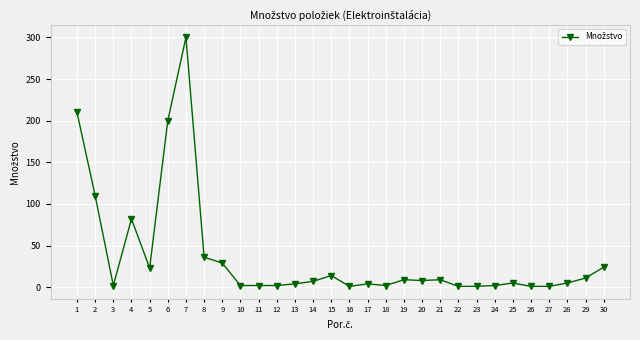

How many lines are shown in the chart?

1